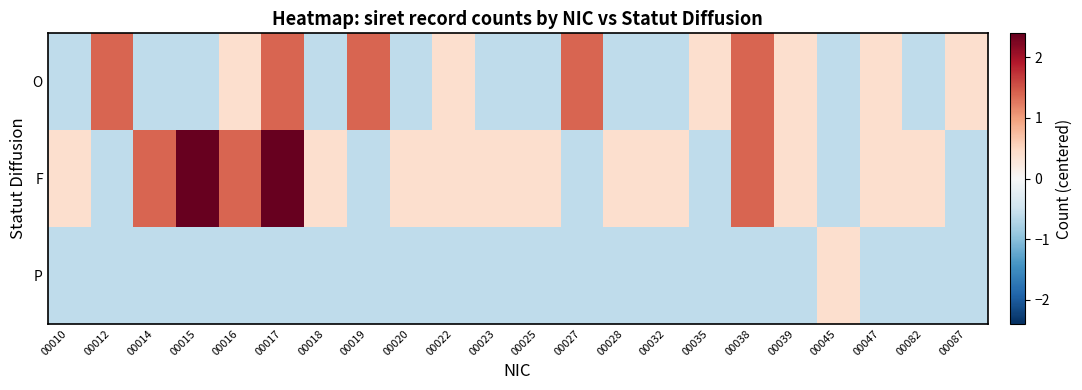

What is the spread (max minus min) of values at 00038?

2.0